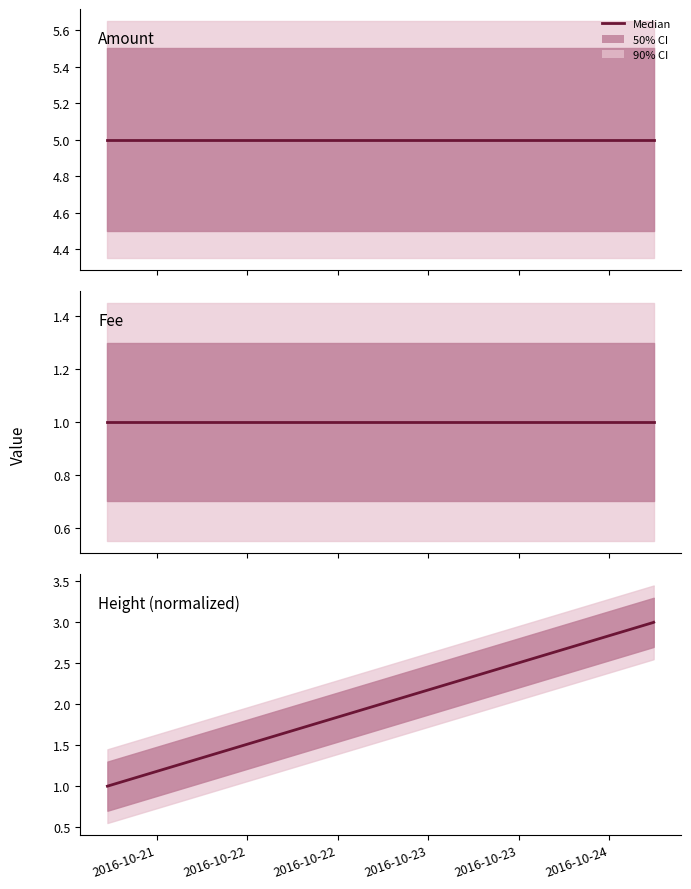

What is the sum of all values?

7.0